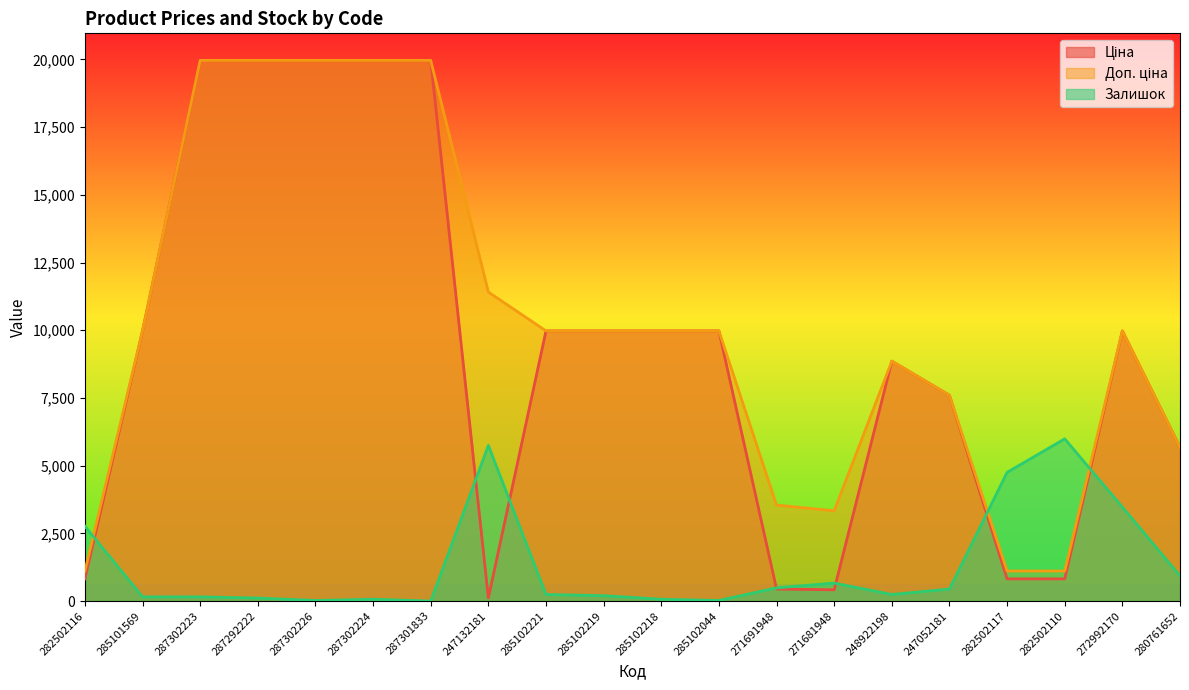

Reading right to left, list all the values displayed in this chart.

Ціна: 280761652=5673.8	272992170=9975.0	282502110=818.5	282502117=818.5	247052181=7596.5	248922198=8856.7	271681948=416.6	271691948=443.1	285102044=9975.0	285102218=9975.0	285102219=9975.0	285102221=9975.0	247132181=114.1	287301833=19964.2	287302224=19964.2	287302226=19964.2	287292222=19964.2	287302223=19964.2	285101569=9975.0	282502116=818.5
Доп. ціна: 280761652=5673.8	272992170=9975.0	282502110=1109.2	282502117=1109.2	247052181=7596.5	248922198=8856.7	271681948=3332.5	271691948=3545.0	285102044=9975.0	285102218=9975.0	285102219=9975.0	285102221=9975.0	247132181=11410.0	287301833=19964.2	287302224=19964.2	287302226=19964.2	287292222=19964.2	287302223=19964.2	285101569=9975.0	282502116=1109.2
Залишок: 280761652=928.2	272992170=3469.8	282502110=5989.3	282502117=4751.6	247052181=442.0	248922198=243.1	271681948=663.0	271691948=486.2	285102044=22.1	285102218=66.3	285102219=198.9	285102221=243.1	247132181=5746.1	287301833=0.0	287302224=66.3	287302226=22.1	287292222=110.5	287302223=154.7	285101569=154.7	282502116=2762.6